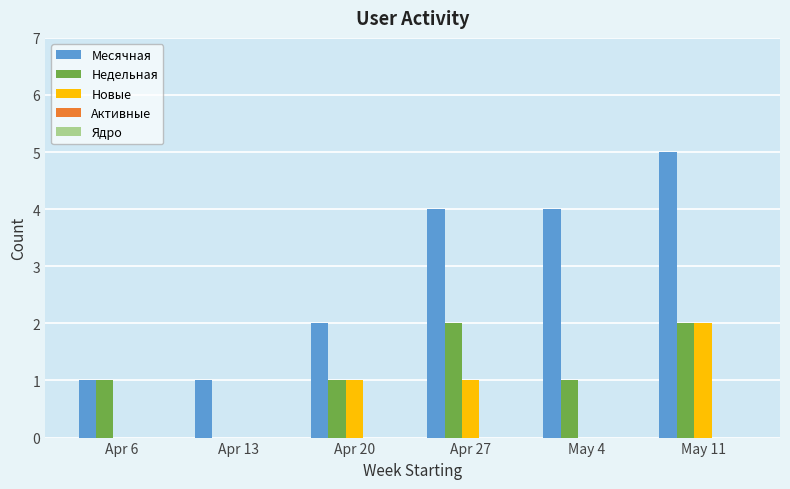

At which category is the sum across all series the highest?

May 11